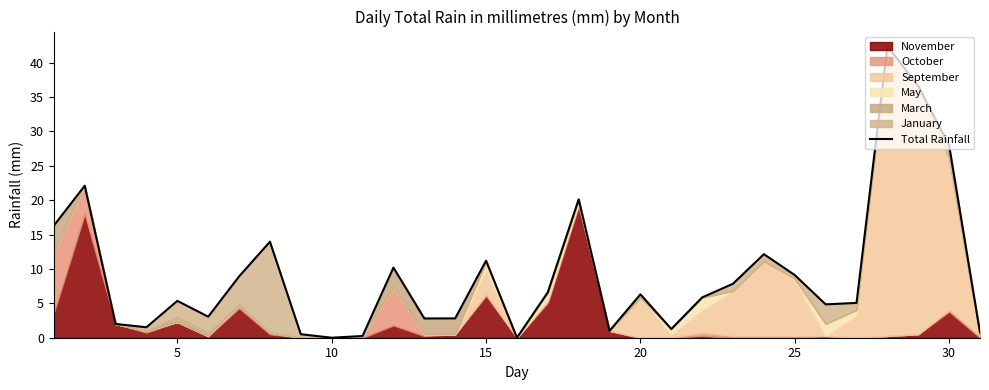

The value at 30 is 0.3. True or false?

False